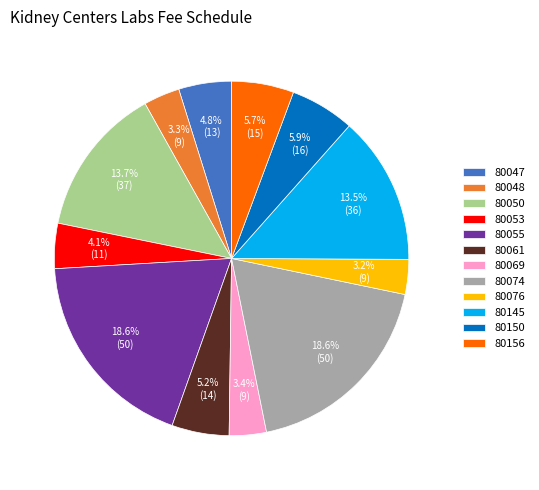

What is the ratio of the value at 80145 to the value at 80055?

0.7